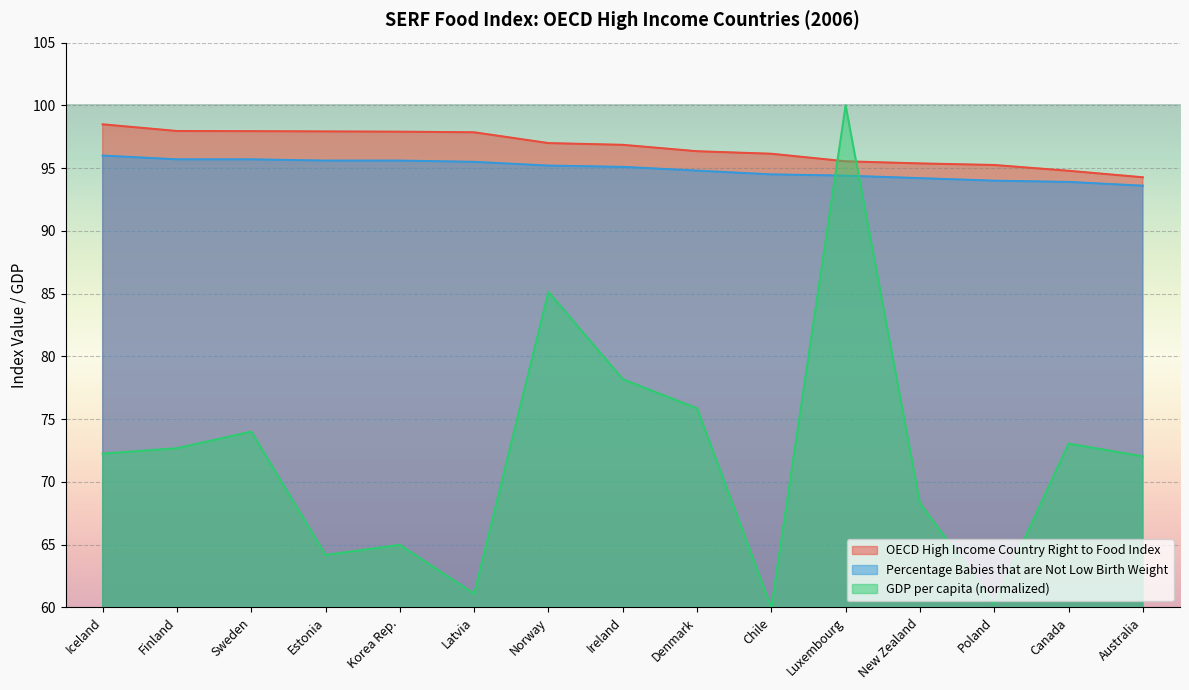

Where is GDP per capita (2011 PPP$) nearest to the value 80?

Ireland